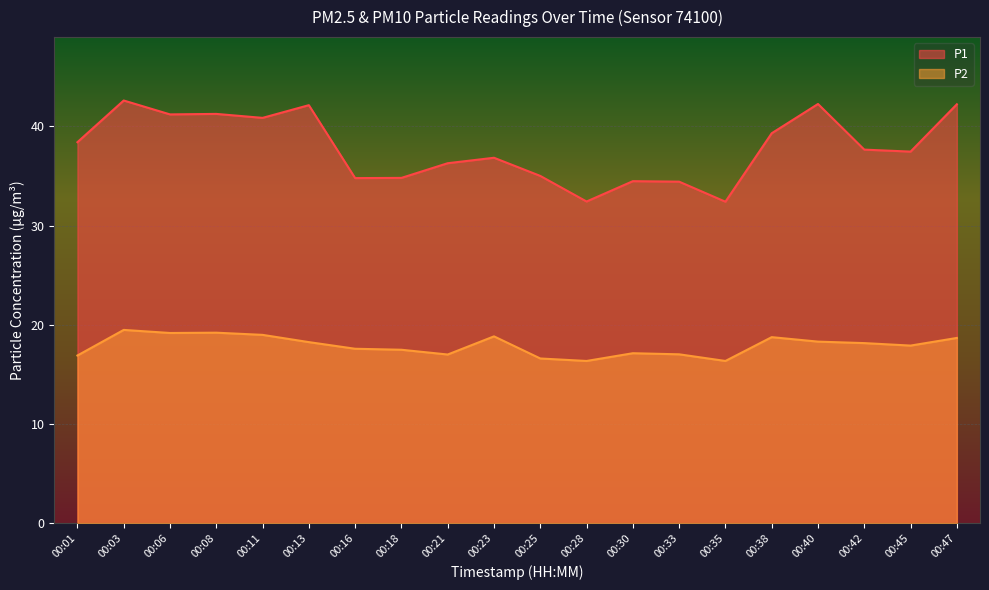

What is the total value across all series at 00:13?

60.4